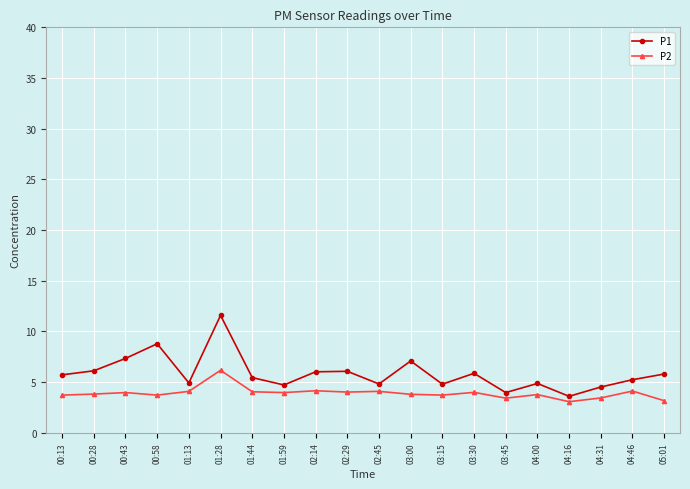

Which series has the widest spread of values?

P1